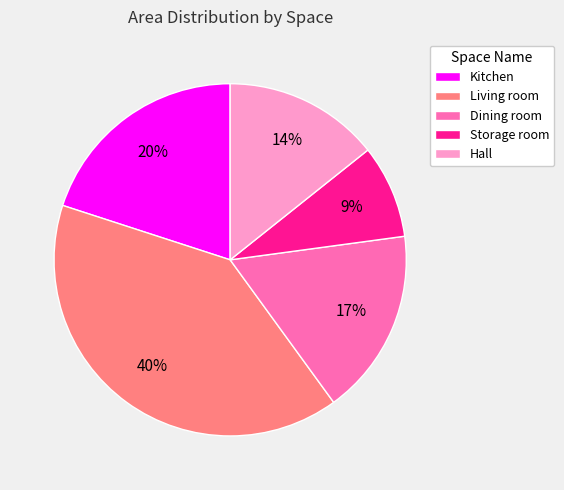

To the nearest percent, what is the combined percentage of Storage room and Hall?

23%